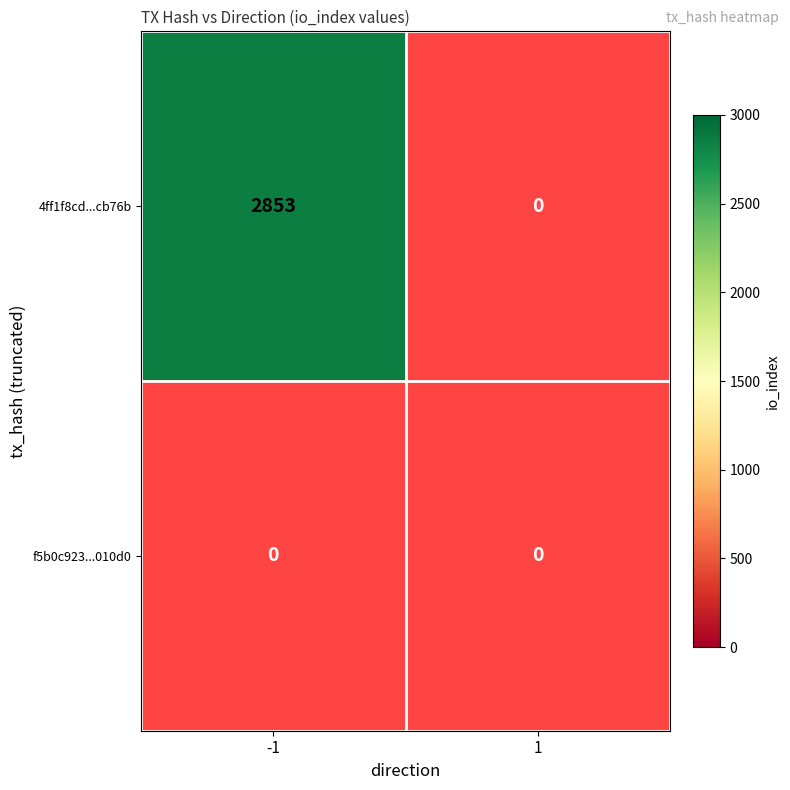

True or false: 4ff1f8cd4cc2815d2716cd2827d30d6f95cb76b has a value of 1347 at -1.

False